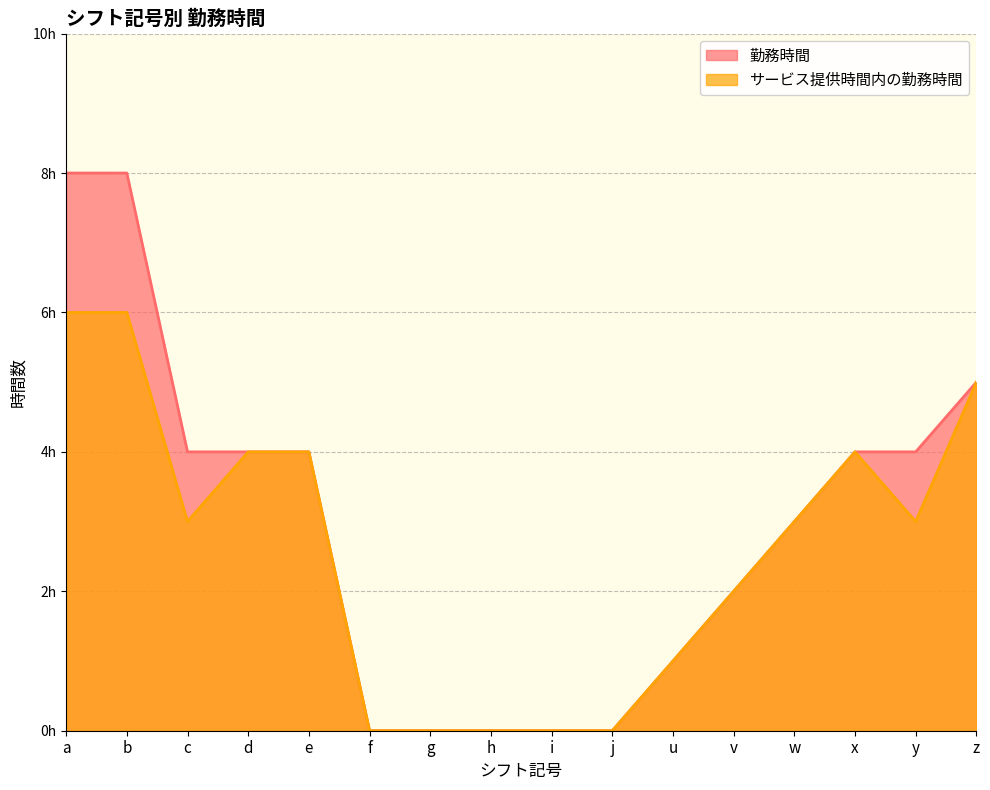

Reading left to right, list all the values displayed in this chart.

勤務時間: a=8	b=8	c=4	d=4	e=4	f=0	g=0	h=0	i=0	j=0	u=1	v=2	w=3	x=4	y=4	z=5
サービス提供時間内の勤務時間: a=6	b=6	c=3	d=4	e=4	f=0	g=0	h=0	i=0	j=0	u=1	v=2	w=3	x=4	y=3	z=5